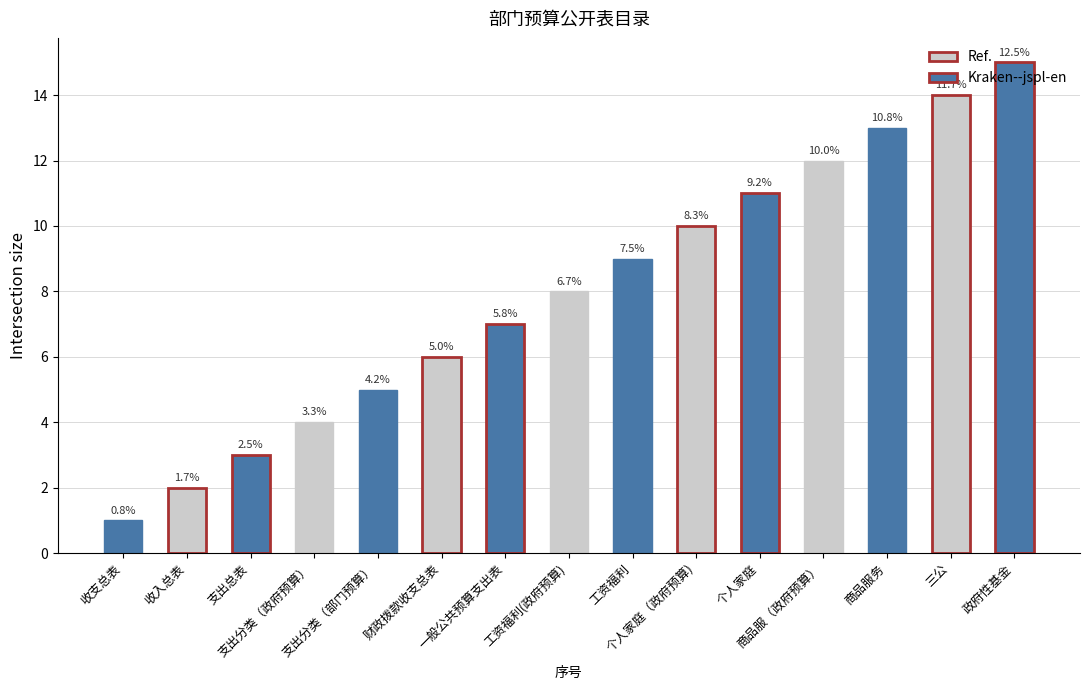

What is the value of the 13th bar from the left?

13